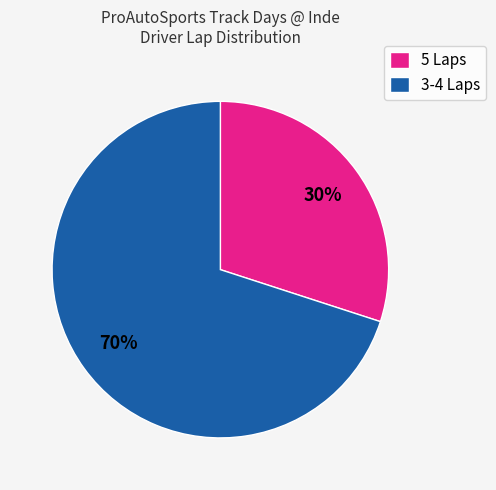

True or false: 3-4 Laps accounts for 70% of the total.

True